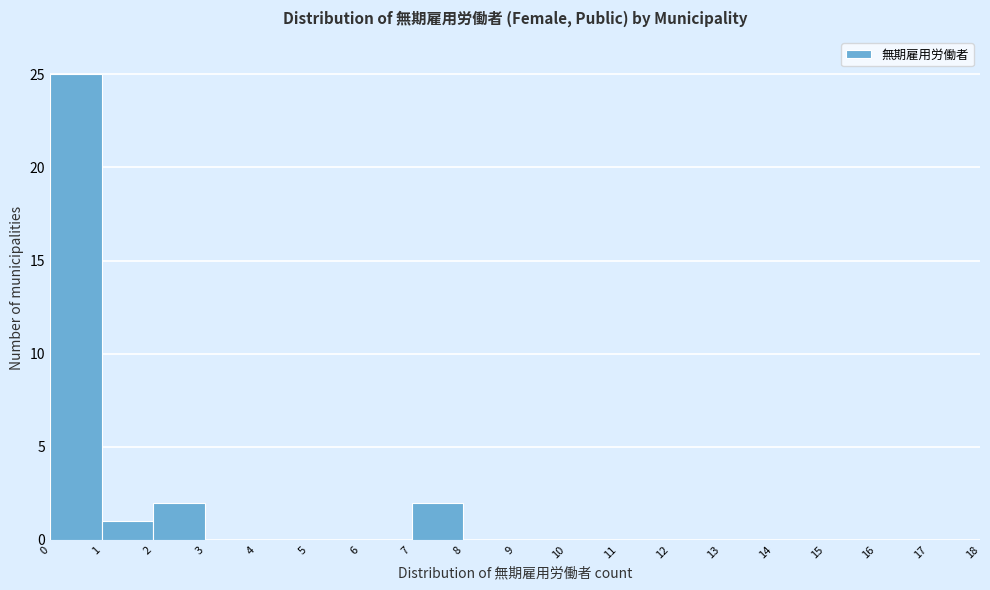

What is the height of the bar covering 1 to 2 on the x-axis? The values are not printed on the chart, so give them approximately, as read against the axis.

1